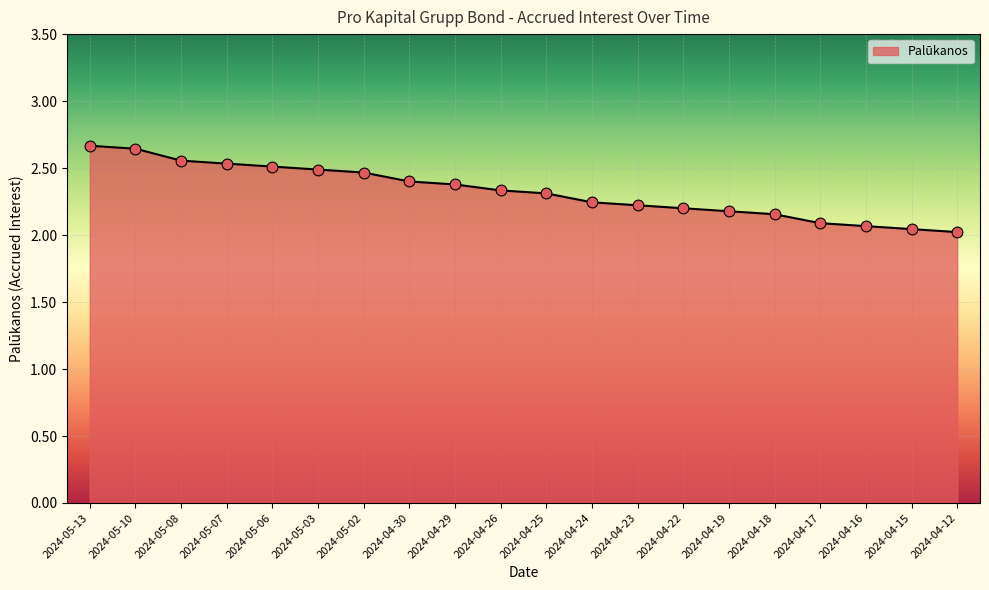

Which has a higher value, 2024-05-06 or 2024-04-23?

2024-05-06